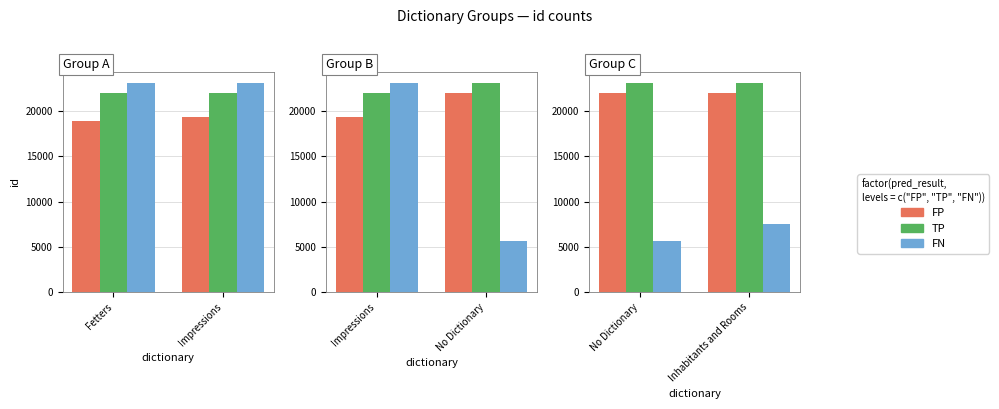

Does the chart contain stacked bars?

No